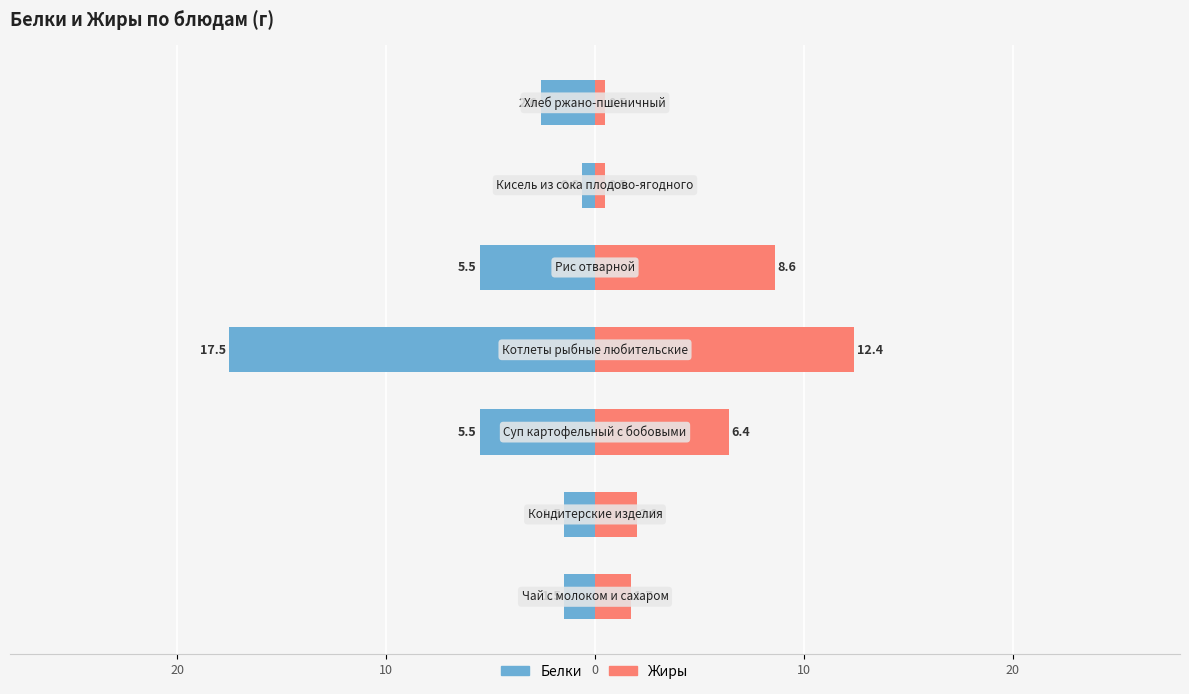

How many categories are shown in the chart?

7